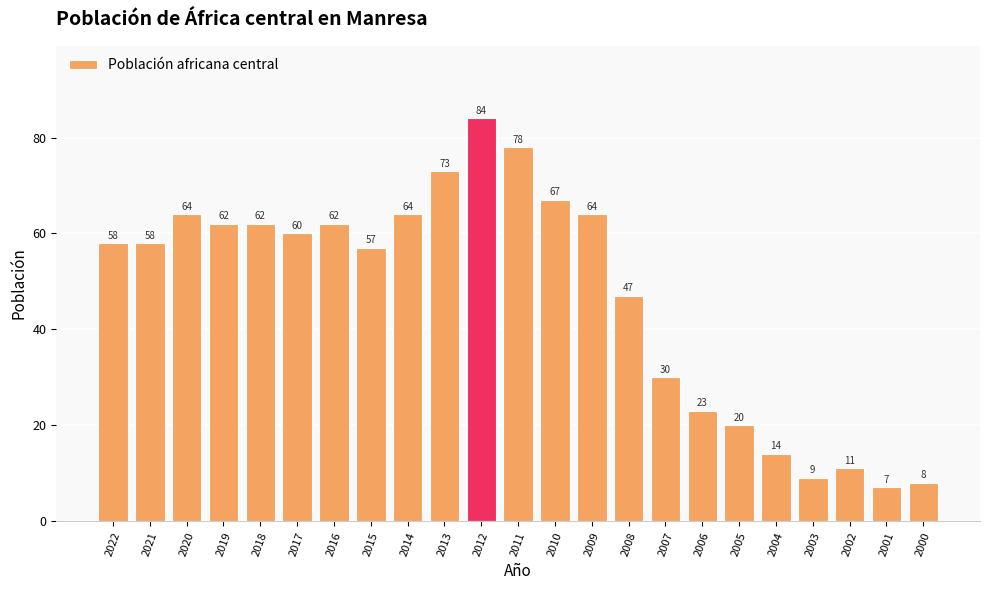

The value at 2002 is 4. True or false?

False